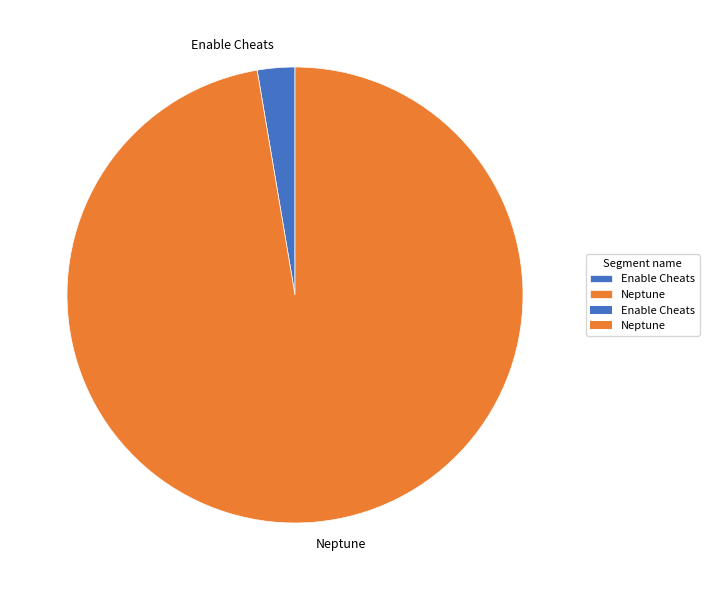

Does Enable Cheats represent more than half of the total?

No